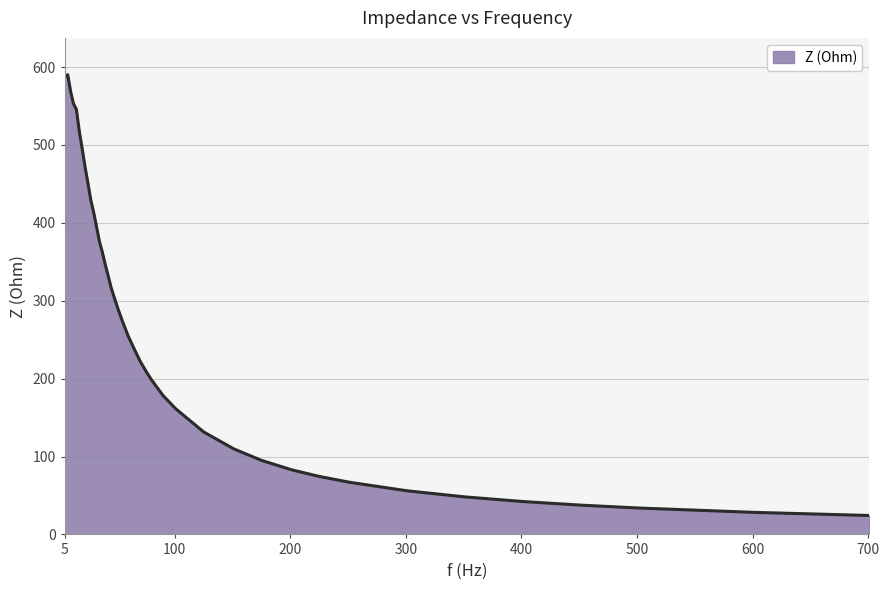

What is the minimum value shown in the chart?

24.3